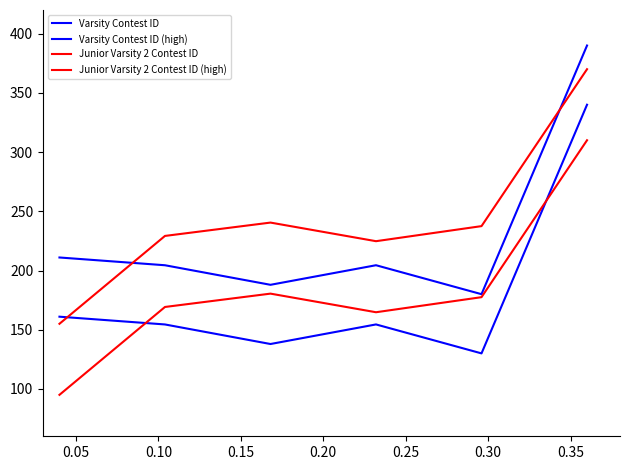

Does the chart display data point markers on the line(s)?

No